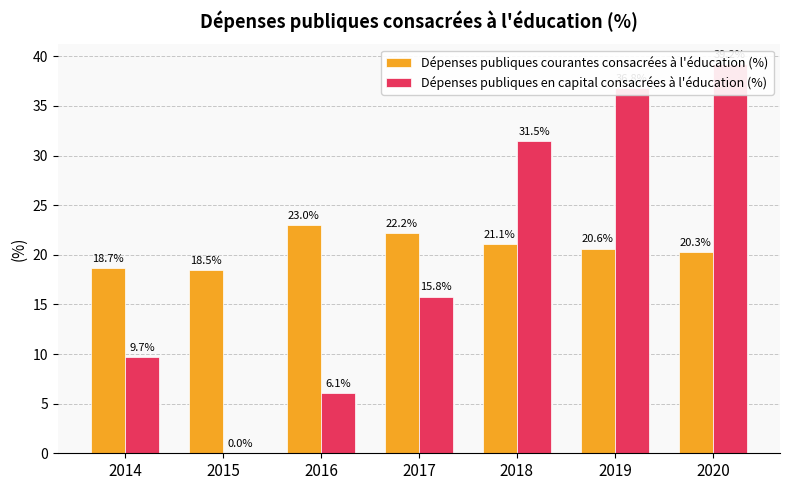

Is it true that Dépenses publiques en capital consacrées à l'éducation (%) equals 6.1 at 2016?

True